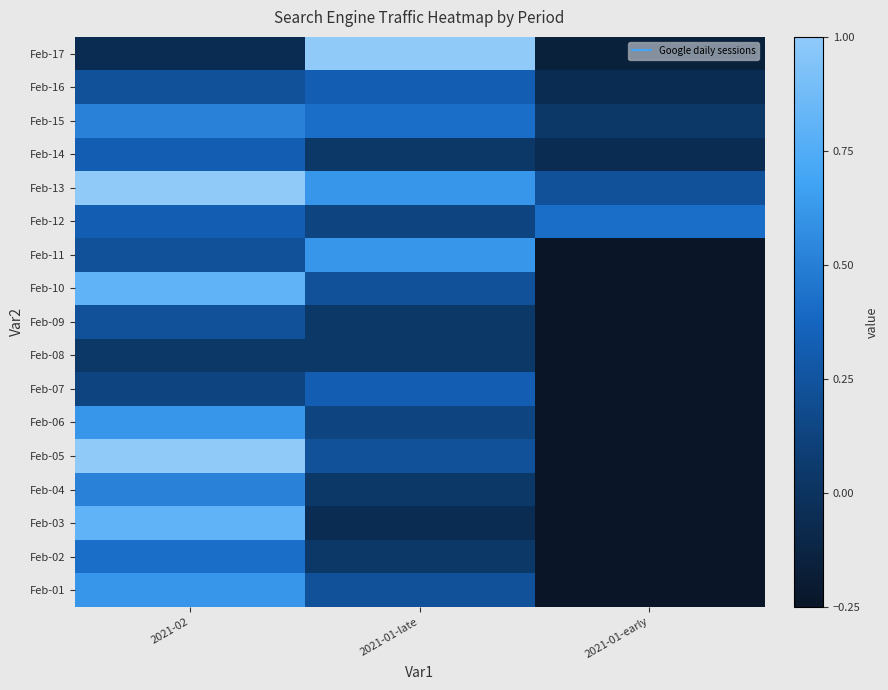

Count the number of data series in this chart.

17